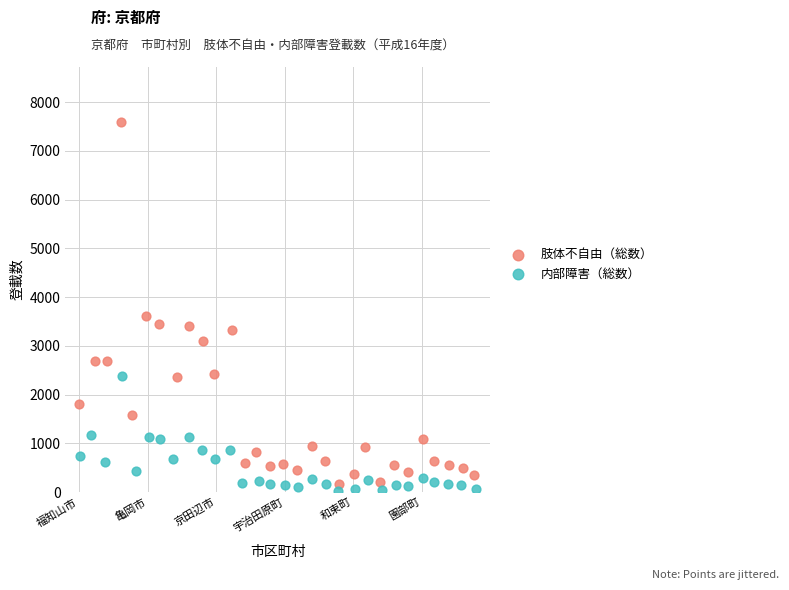

What are all the series names shown in the legend?

肢体不自由（総数）, 内部障害（総数）